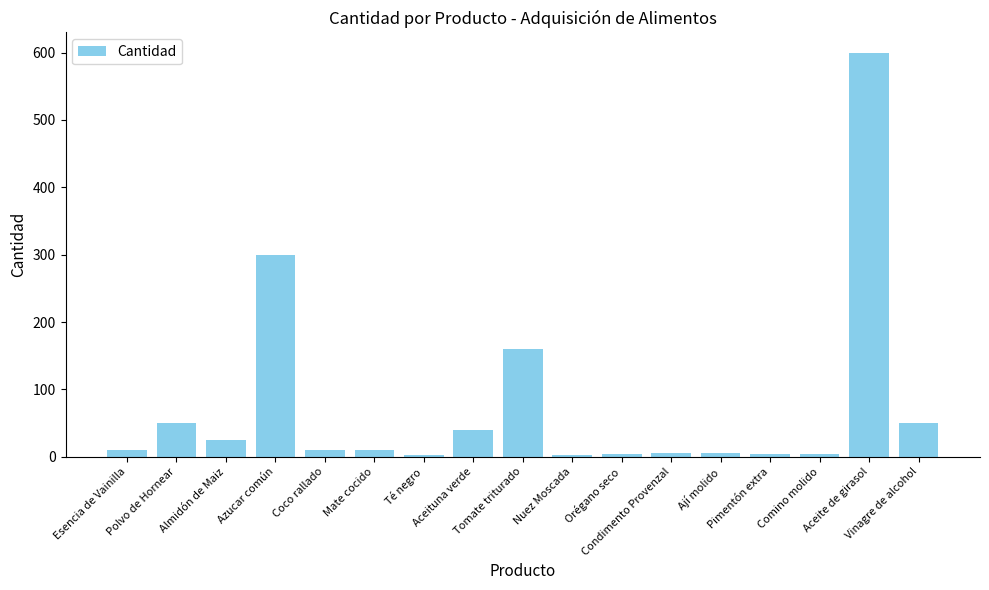

What is the greatest value displayed?

600